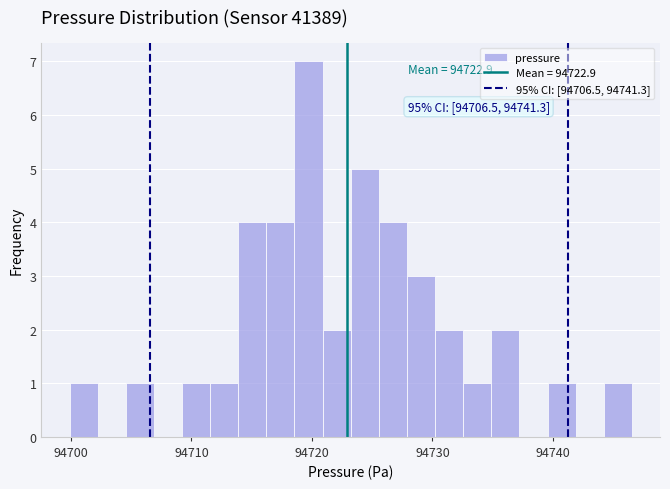

Read against the x-axis, roughly where is the centre of the tallest bar?

94720